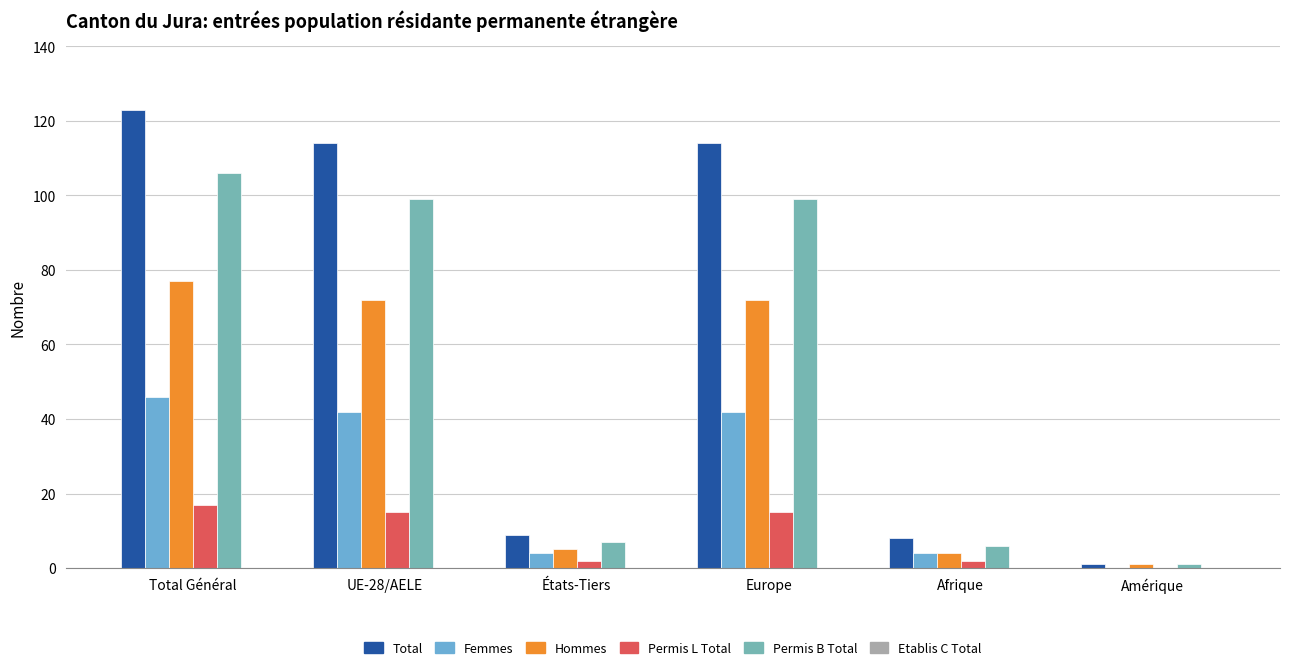

Reading left to right, what are all the values shown in this chart?

Total: 123	114	9	114	8	1
Femmes: 46	42	4	42	4	0
Hommes: 77	72	5	72	4	1
Permis L Total: 17	15	2	15	2	0
Permis B Total: 106	99	7	99	6	1
Etablis C Total: 0	0	0	0	0	0